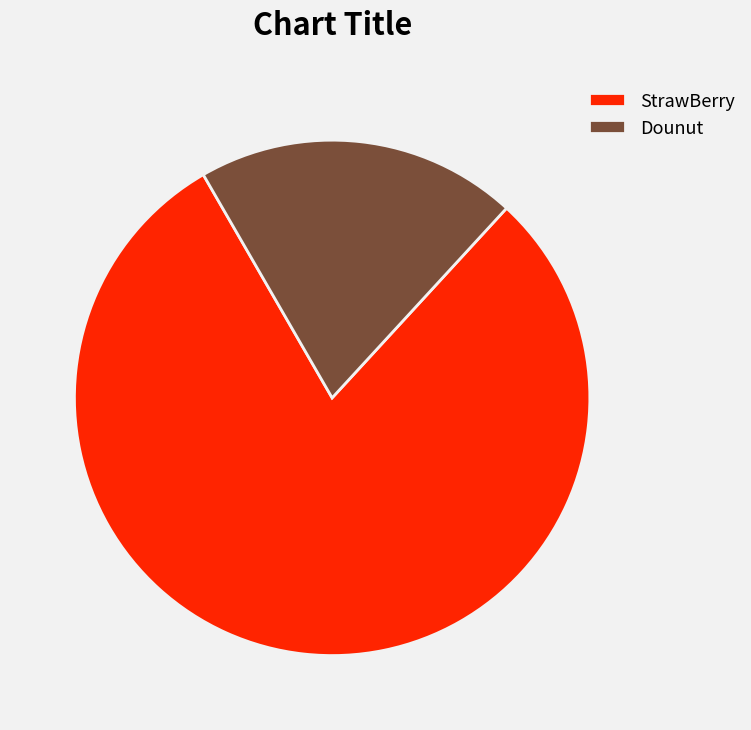

Which has a higher value, StrawBerry or Dounut?

StrawBerry